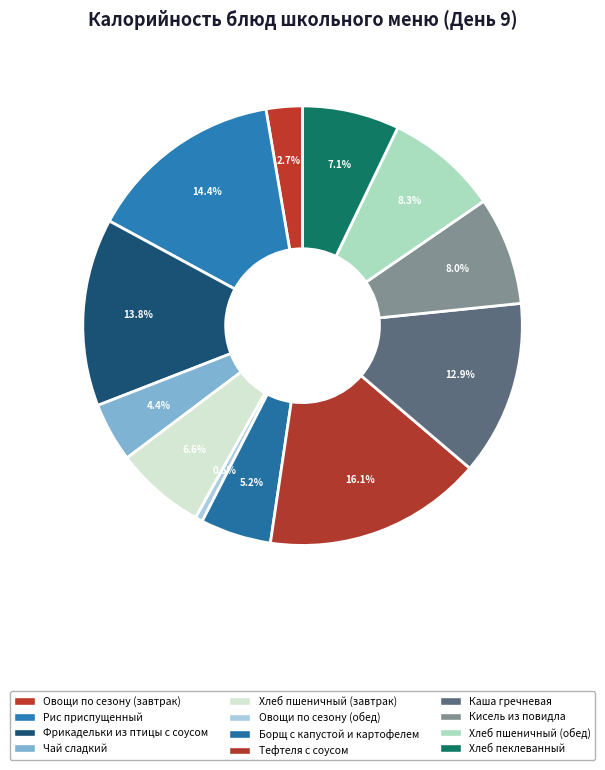

Between Рис приспущенный and Тефтеля с соусом, which is larger?

Тефтеля с соусом